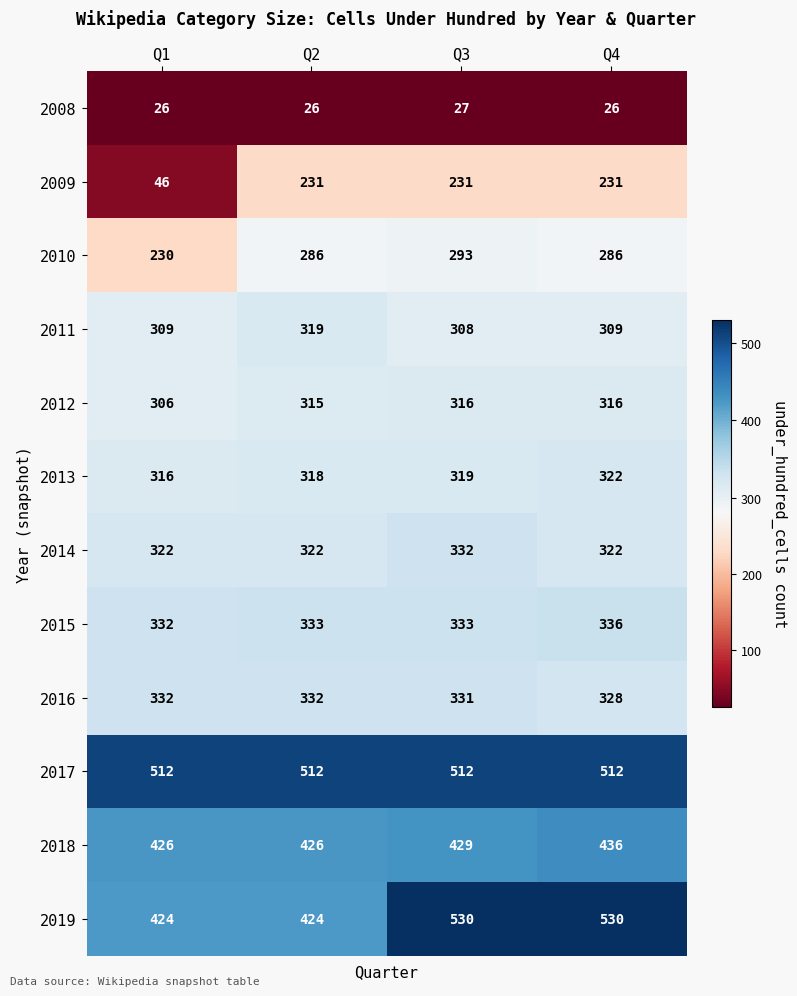

Which category has the lowest value in the 2013 series?

Q1